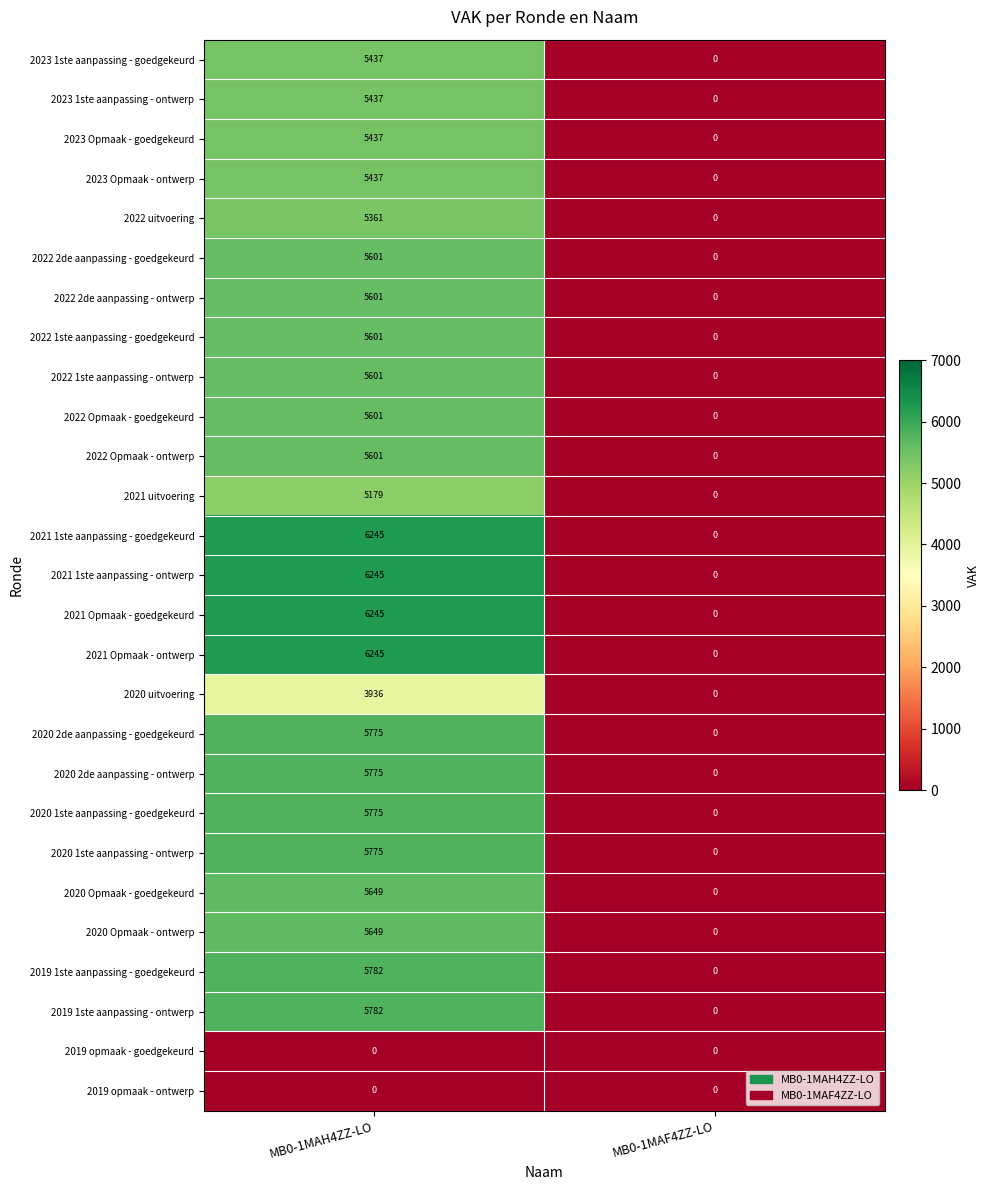

At which category does the chart reach its peak across all series?

MB0-1MAH4ZZ-LO